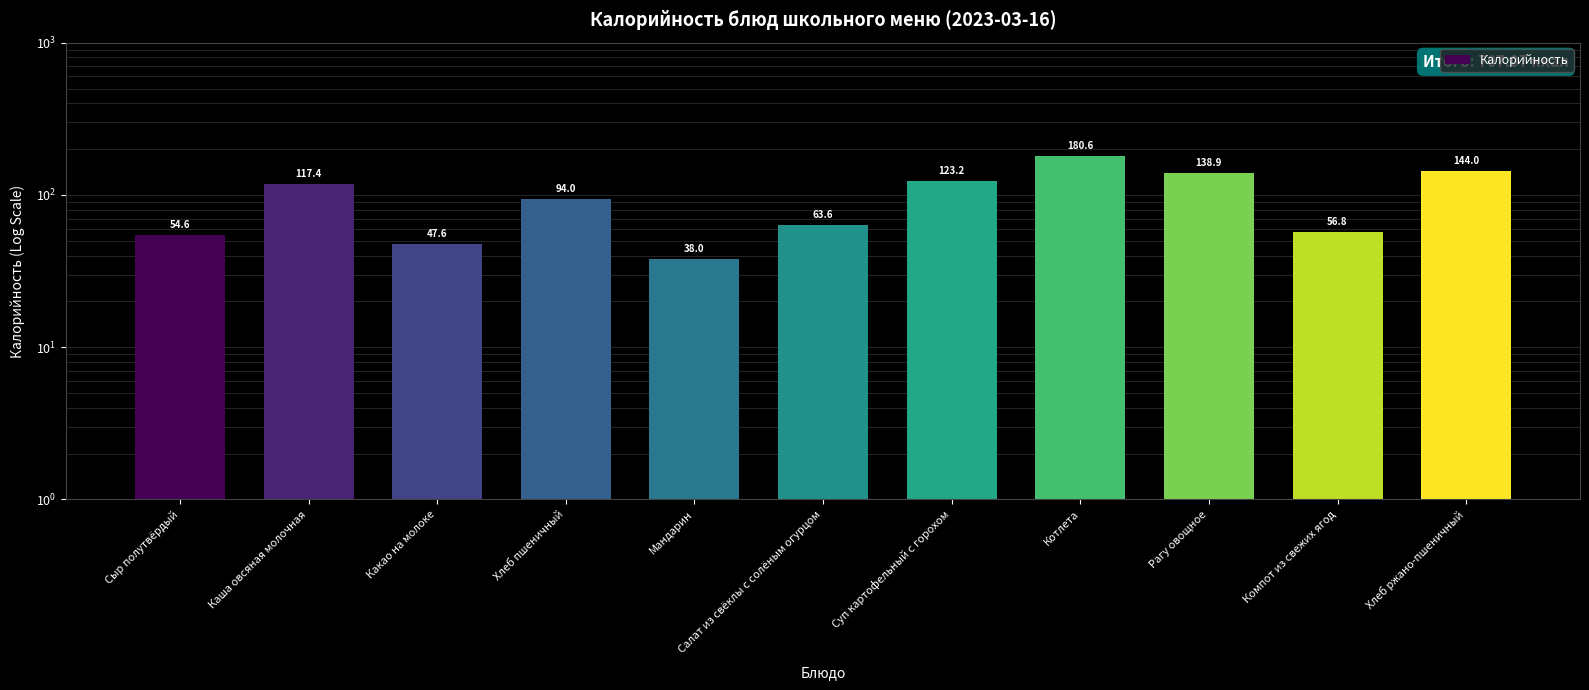

Reading right to left, extract all data points from this chart.

Хлеб ржано-пшеничный=144.0	Компот из свежих ягод=56.8	Рагу овощное=138.9	Котлета=180.6	Суп картофельный с горохом=123.2	Салат из свёклы с солёным огурцом=63.6	Мандарин=38.0	Хлеб пшеничный=94.0	Какао на молоке=47.6	Каша овсяная молочная=117.4	Сыр полутвёрдый=54.6